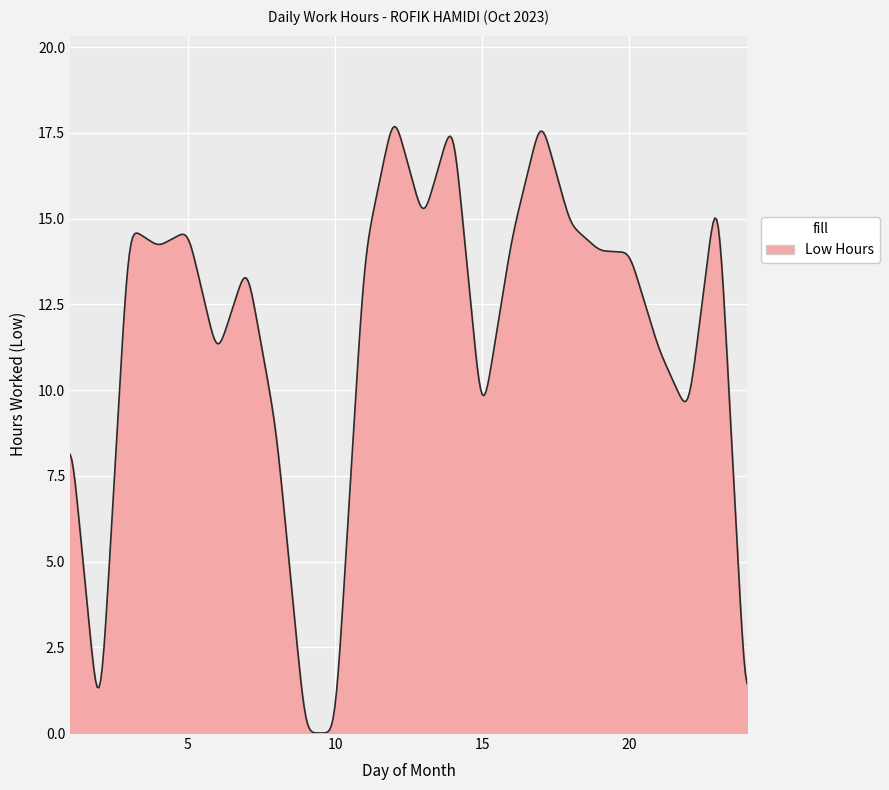

What is the difference between the maximum and minimum values?

17.7